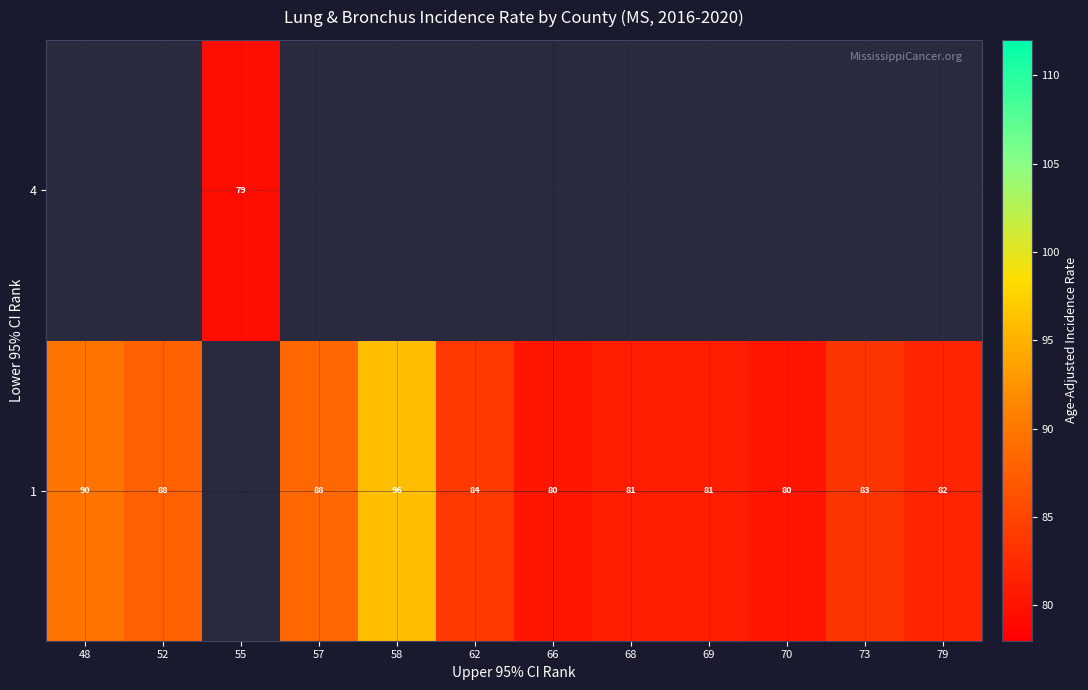

What is the sum of the 1 values at 58 and 62?

180.0